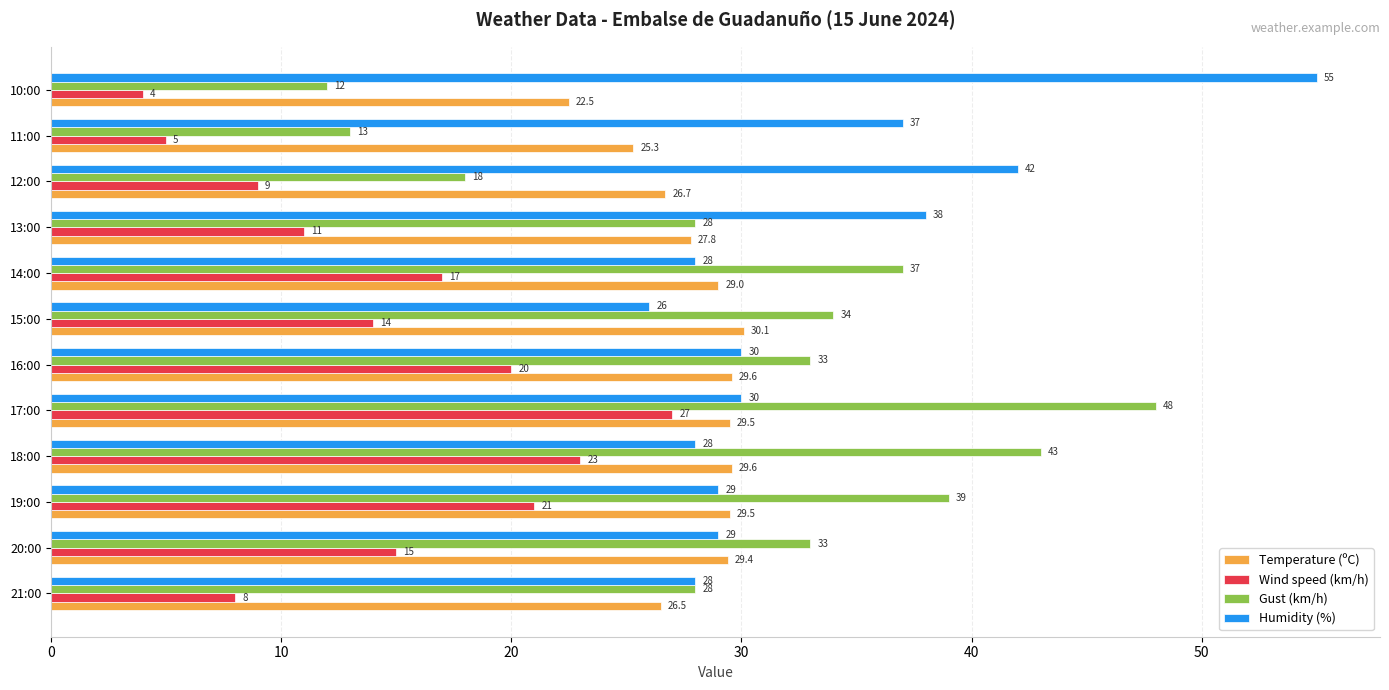

What is the difference between the Humidity (%) values at 17:00 and 15:00?

4.0